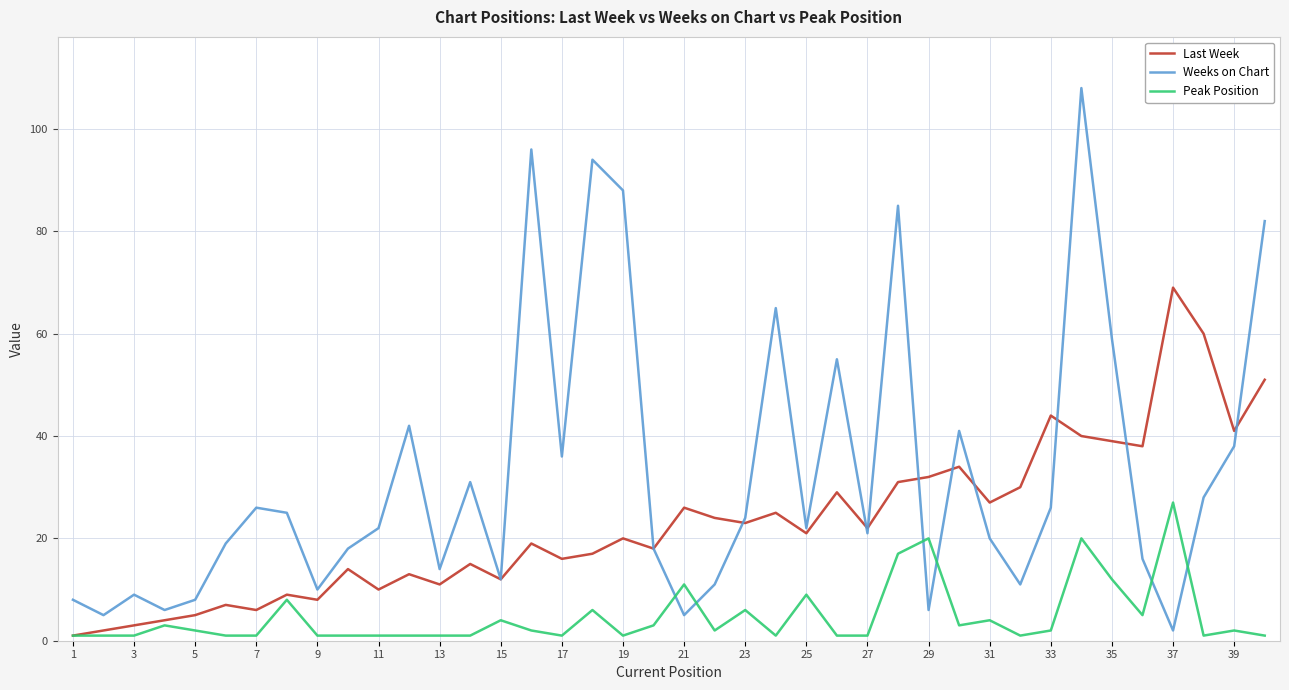

What is the highest value of the Peak Position series?

27